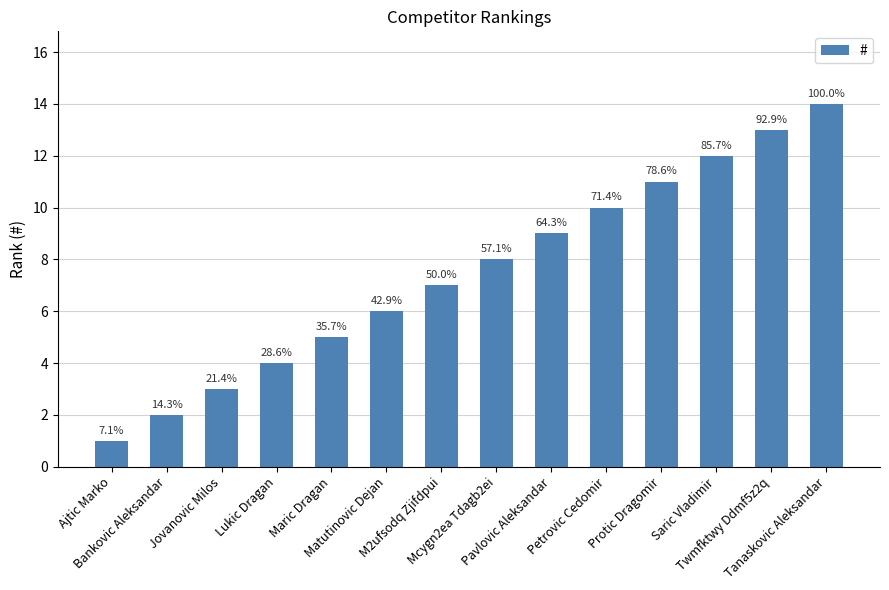

How many bars are there in total?

14